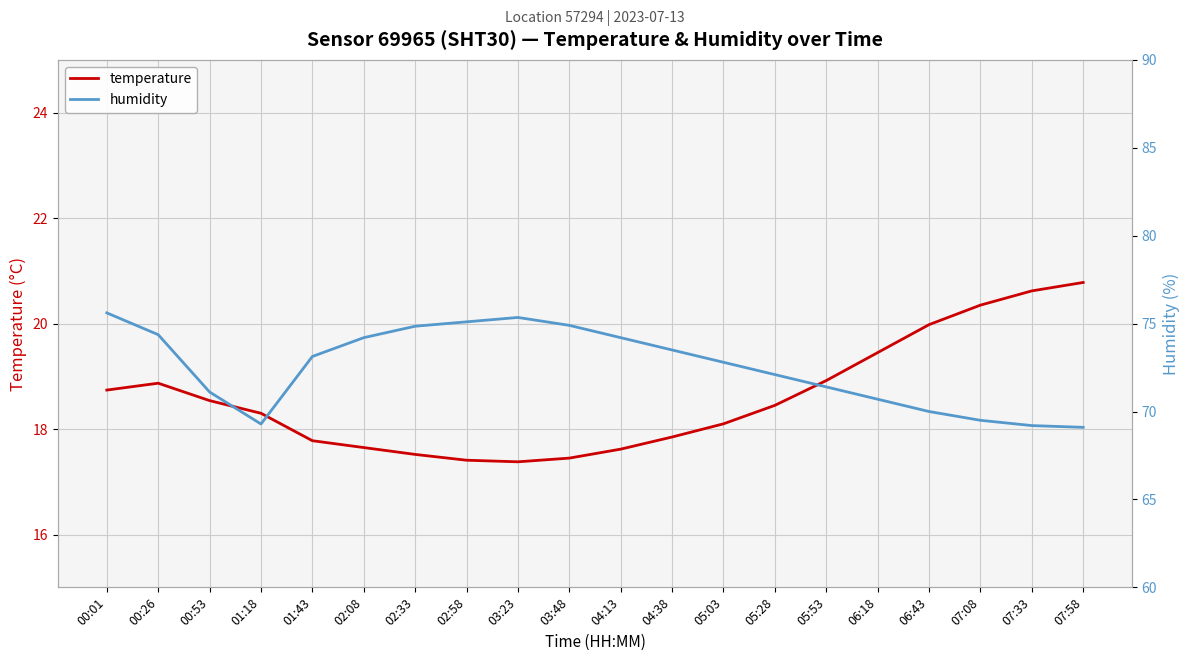

Reading left to right, extract all data points from this chart.

temperature: 00:01=18.7	00:26=18.9	00:53=18.5	01:18=18.3	01:43=17.8	02:08=17.6	02:33=17.5	02:58=17.4	03:23=17.4	03:48=17.4	04:13=17.6	04:38=17.9	05:03=18.1	05:28=18.4	05:53=18.9	06:18=19.4	06:43=20.0	07:08=20.4	07:33=20.6	07:58=20.8
humidity: 00:01=75.6	00:26=74.4	00:53=71.1	01:18=69.3	01:43=73.1	02:08=74.2	02:33=74.8	02:58=75.1	03:23=75.3	03:48=74.9	04:13=74.2	04:38=73.5	05:03=72.8	05:28=72.1	05:53=71.4	06:18=70.7	06:43=70.0	07:08=69.5	07:33=69.2	07:58=69.1